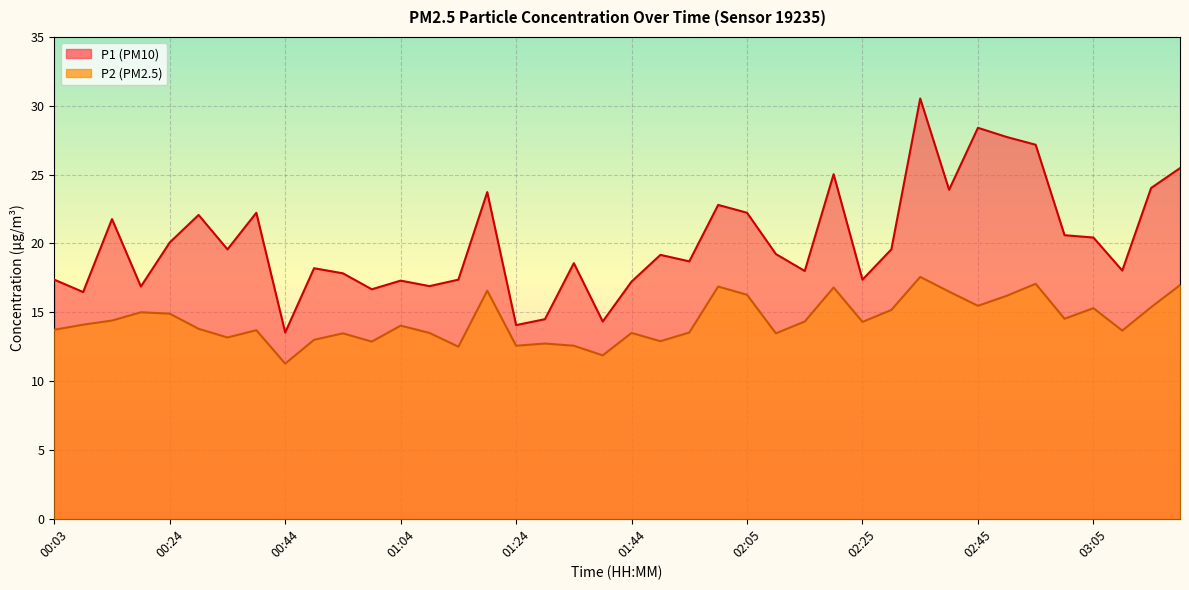

What is the difference between the maximum and minimum values in the P1 series?

17.0